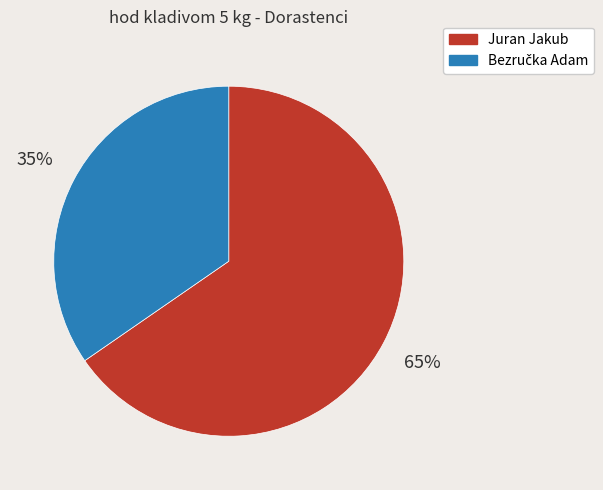

What percentage is the Juran Jakub slice, to the nearest percent?

65%